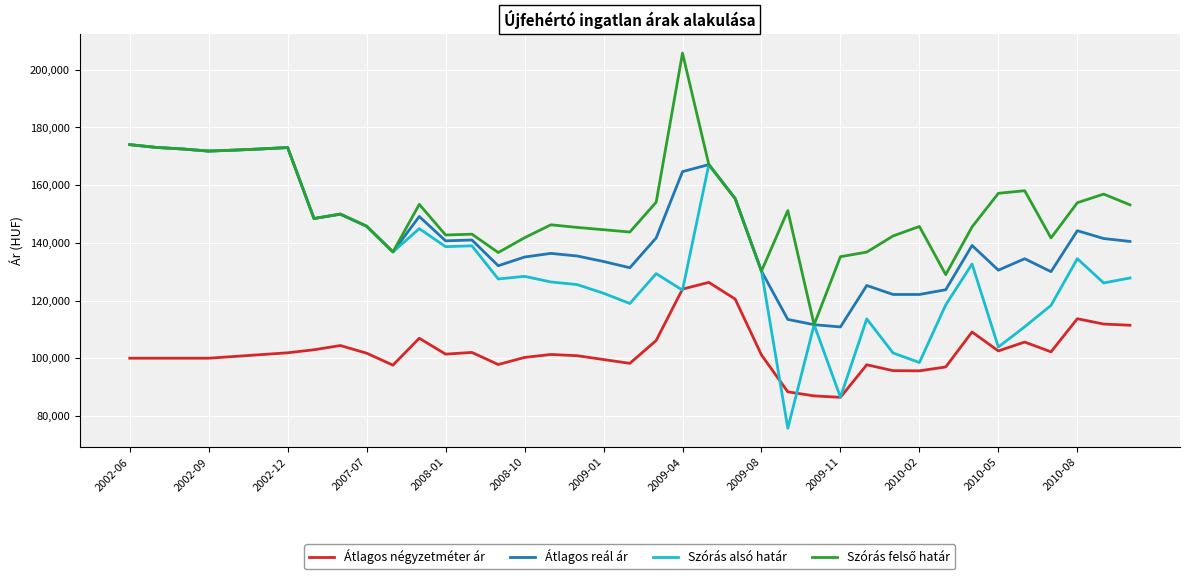

True or false: Átlagos négyzetméter ár and Átlagos reál ár cross at least once.

False